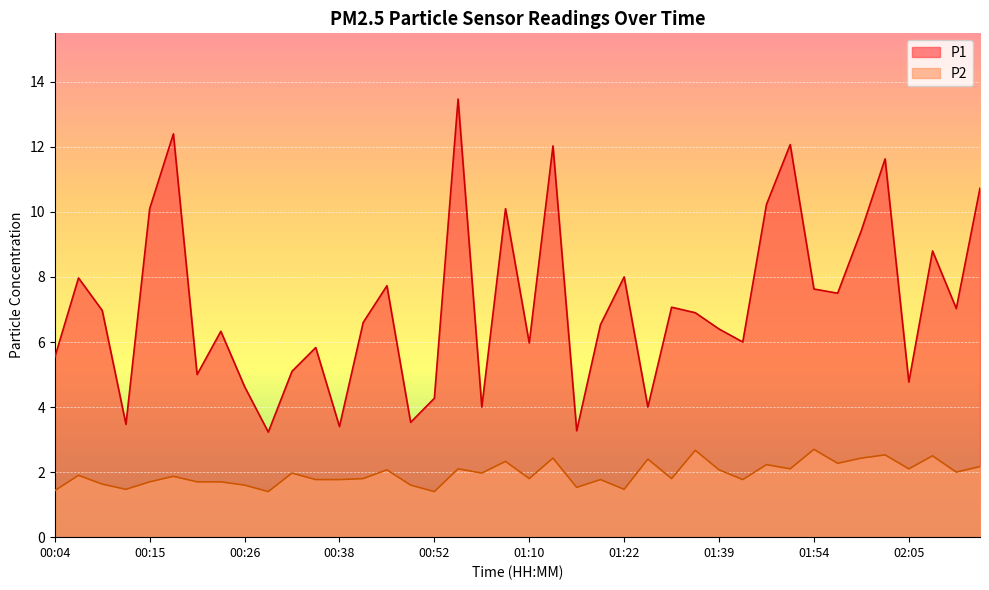

Where is the first local minimum for P2?

00:13